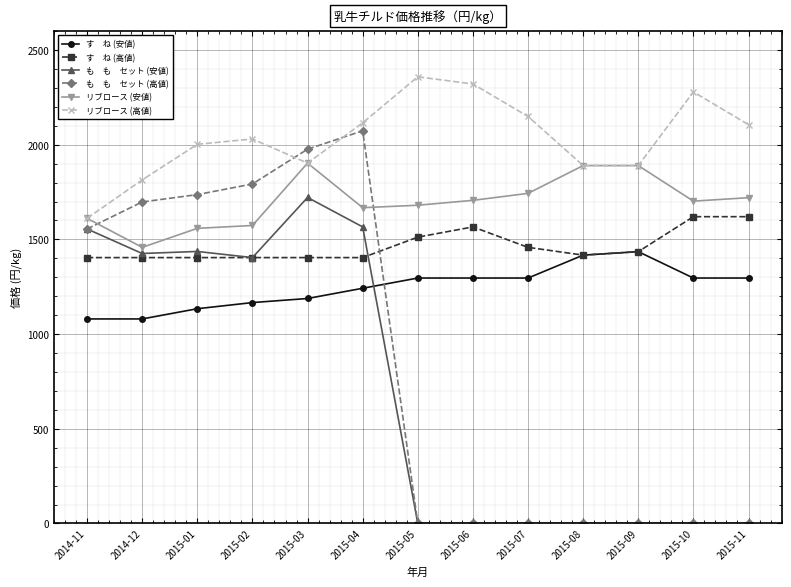

How many series are shown in this chart?

6